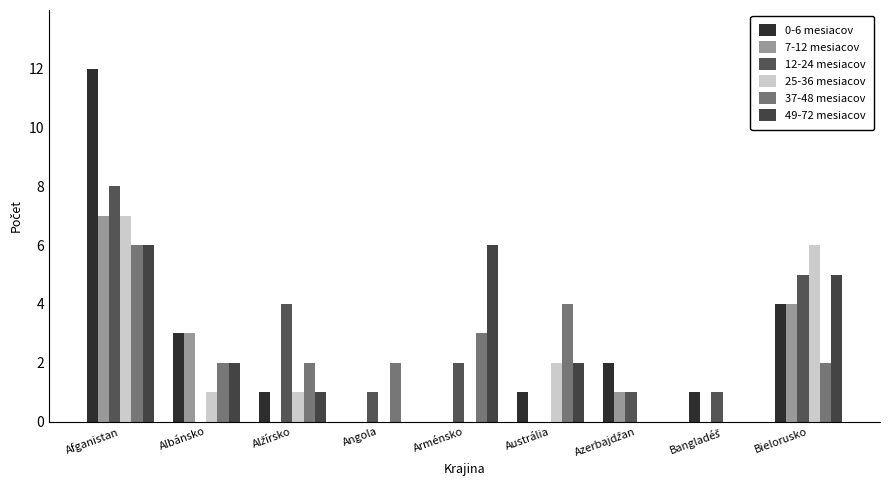

Is it true that 12-24 mesiacov equals 1 at Azerbajdžan?

True